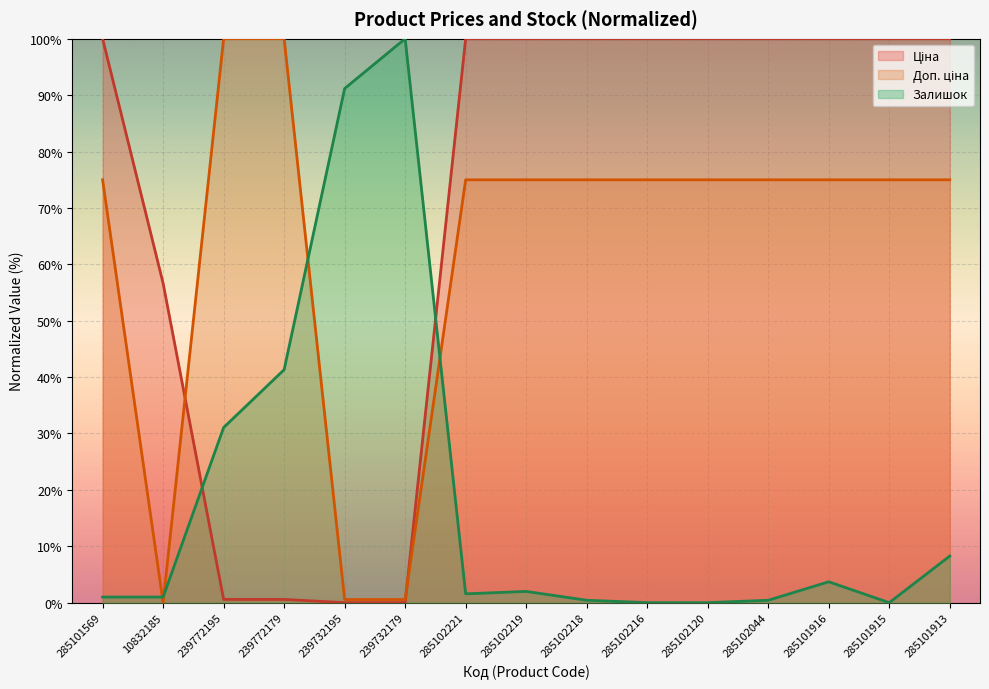

How many values in the Доп. ціна series are below 74?

3